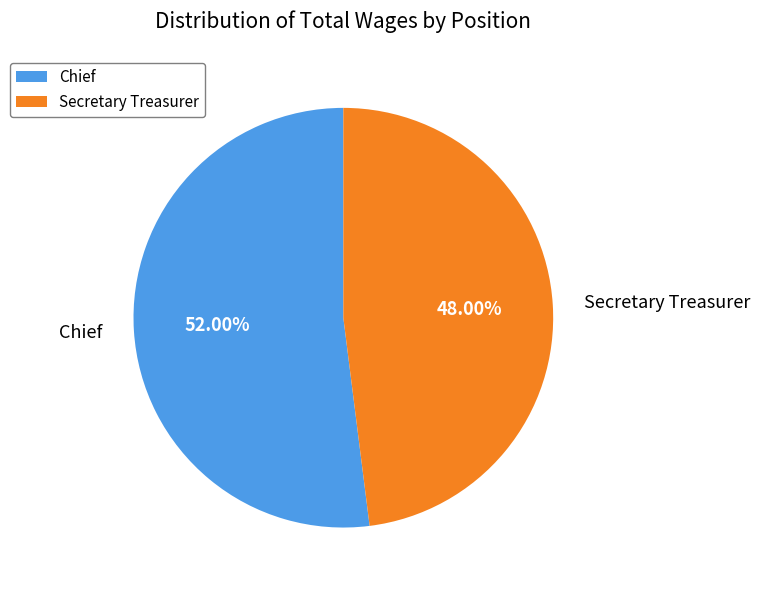

What is the ratio of the value at Chief to the value at Secretary Treasurer?

1.1